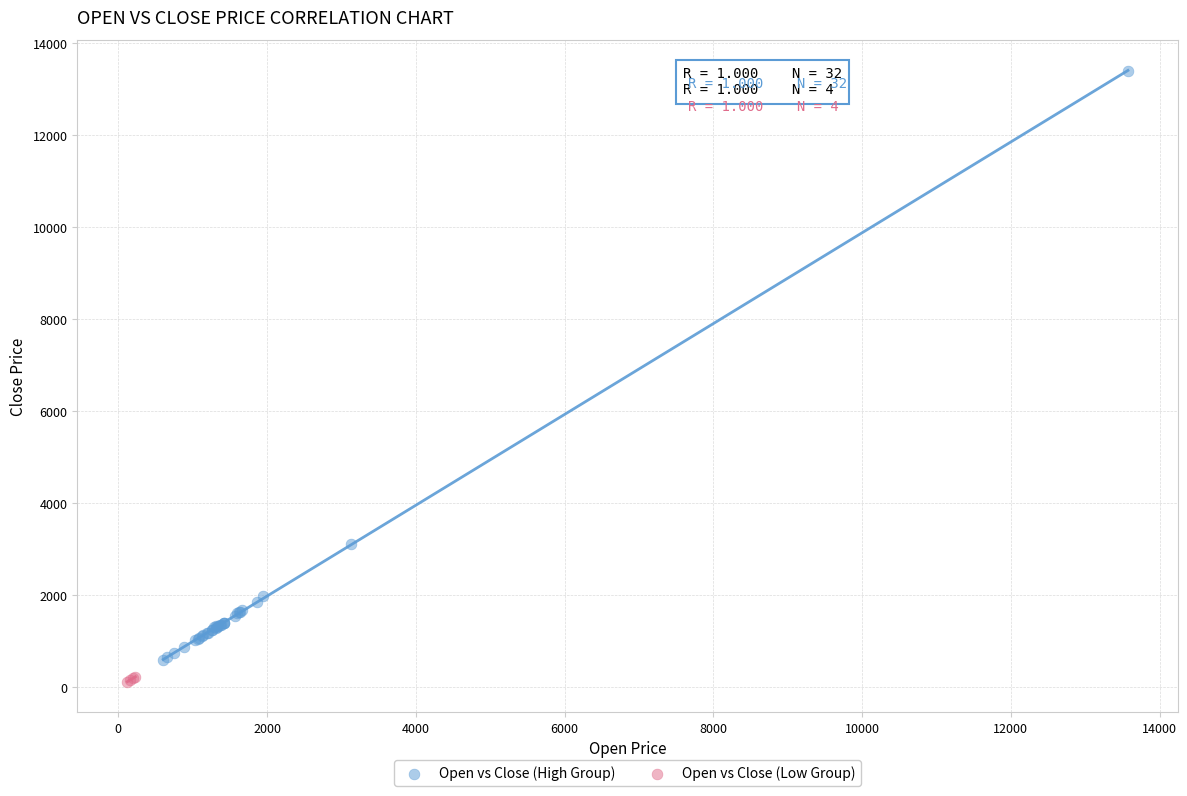

What are all the series names shown in the legend?

Open vs Close (High Group), Open vs Close (Low Group)